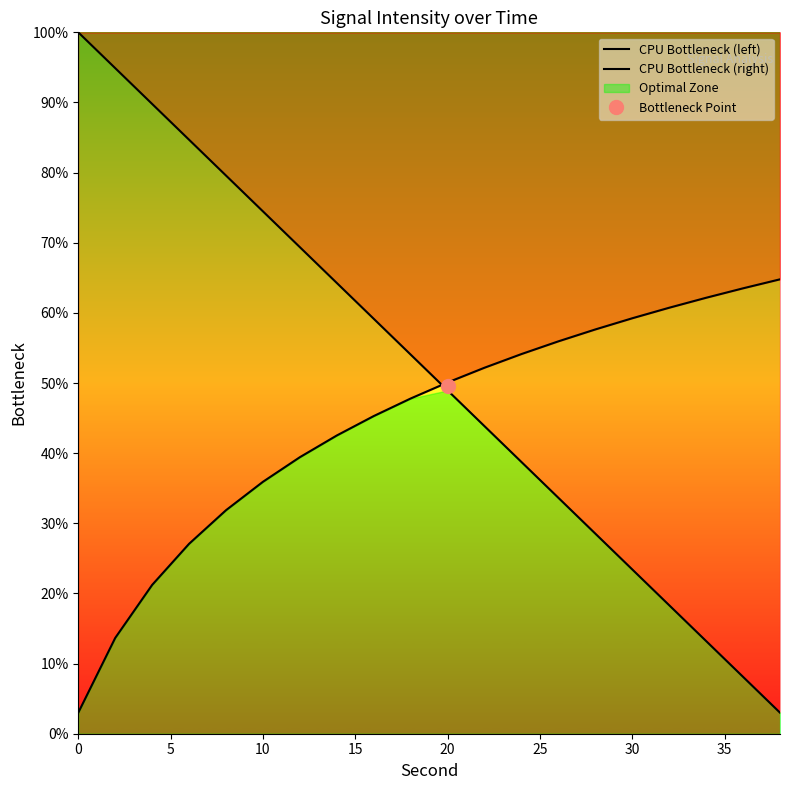

How many intersections are there between CPU Bottleneck (right) and CPU Bottleneck (left)?

1